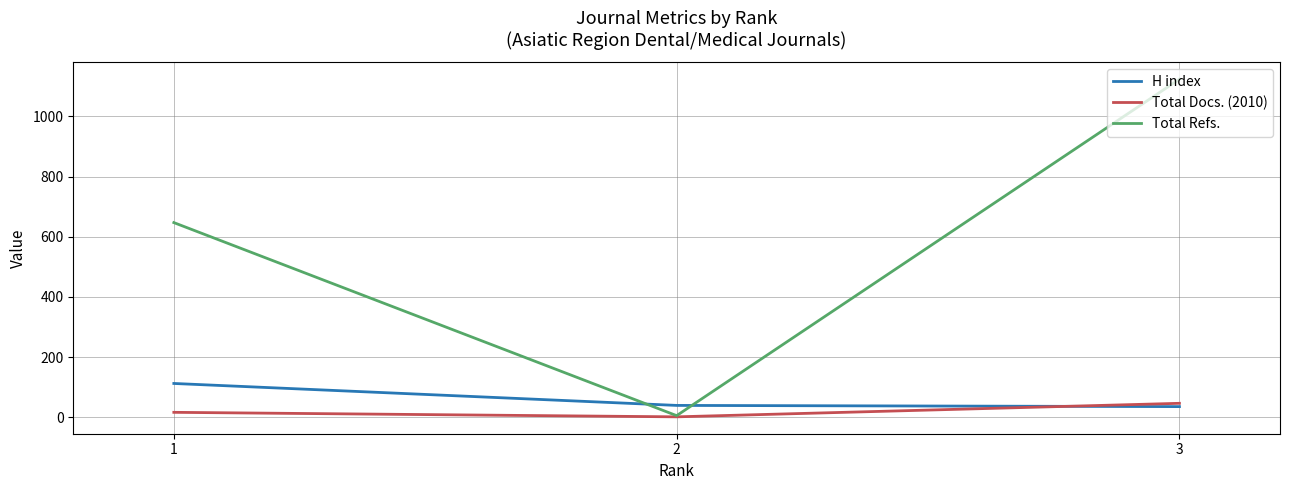

True or false: Total Docs. (2010) has a value of 46 at 3.

True